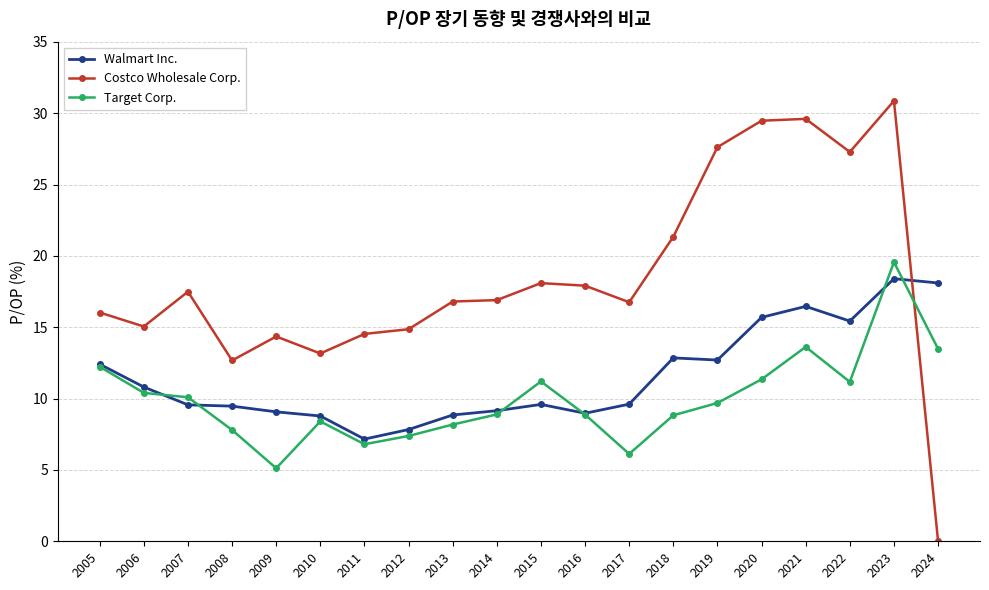

Between 2007 and 2014, which series saw the biggest shift?

Target Corp.